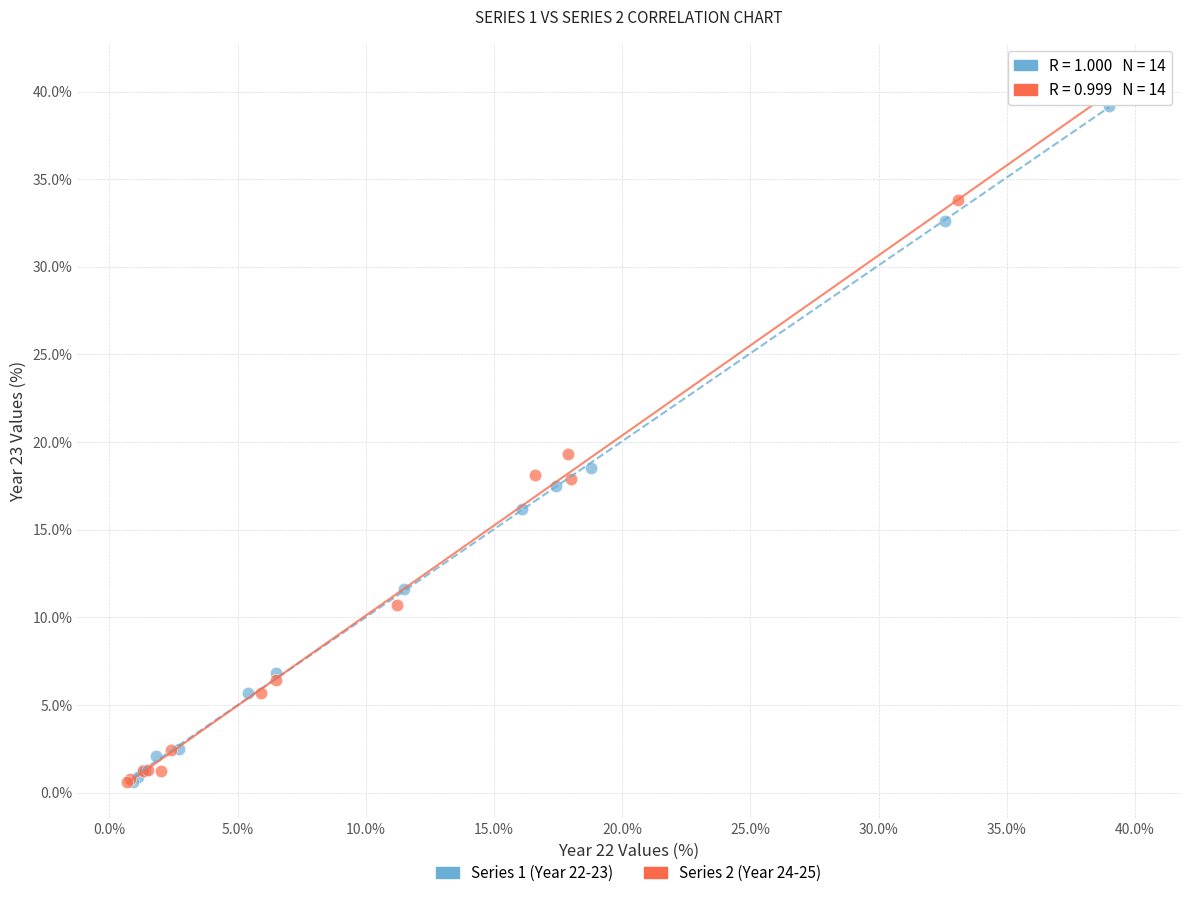

Which series has the largest Y range (max minus min)?

Series 2 (Year 24-25)